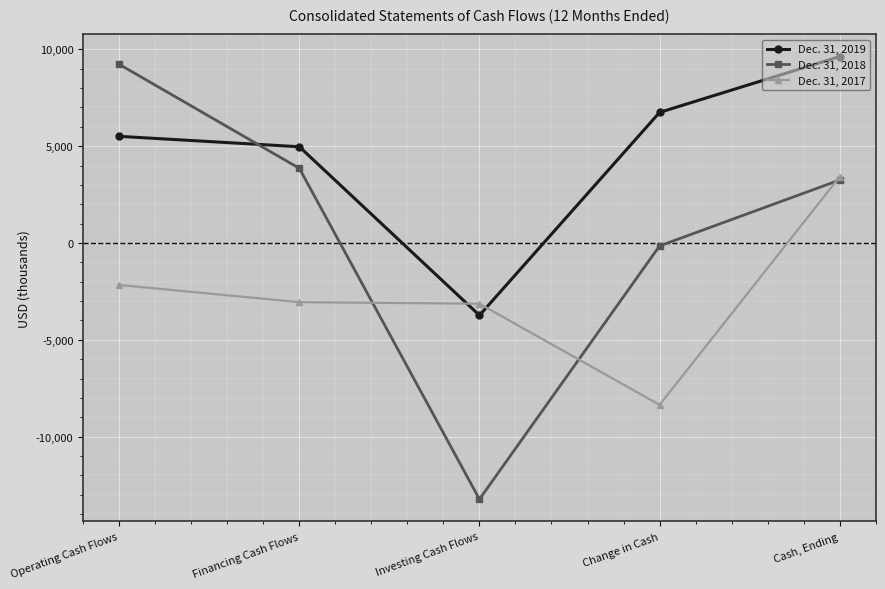

True or false: Dec. 31, 2019 has more than 1 interior local peaks.

False